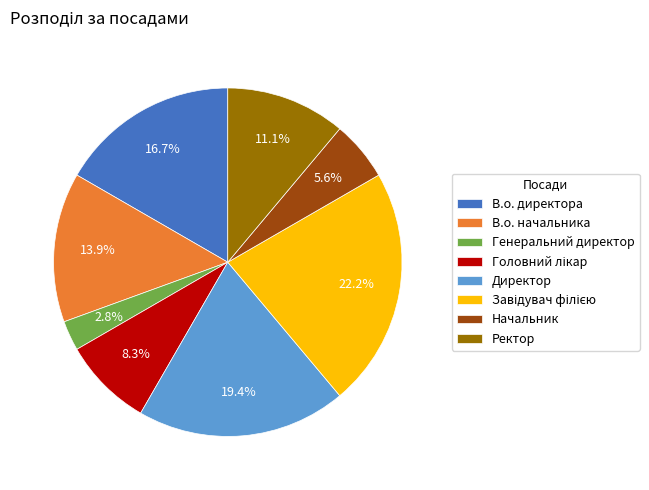

What is the smallest slice in the pie chart?

Генеральний директор